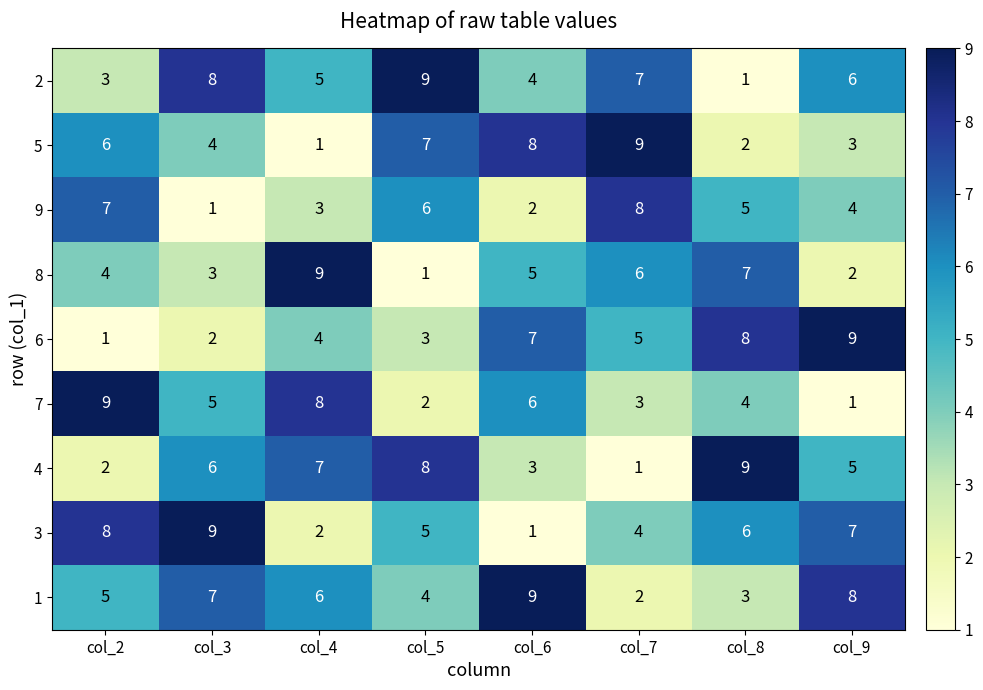

Where is 8 nearest to the value 5?

col_6